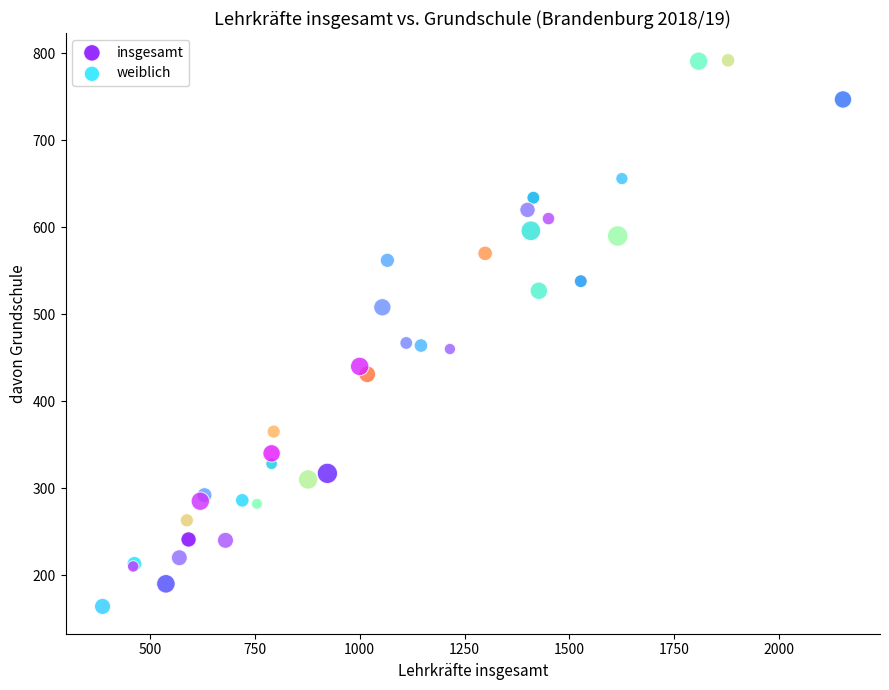

Which series contains the highest Y value?

insgesamt